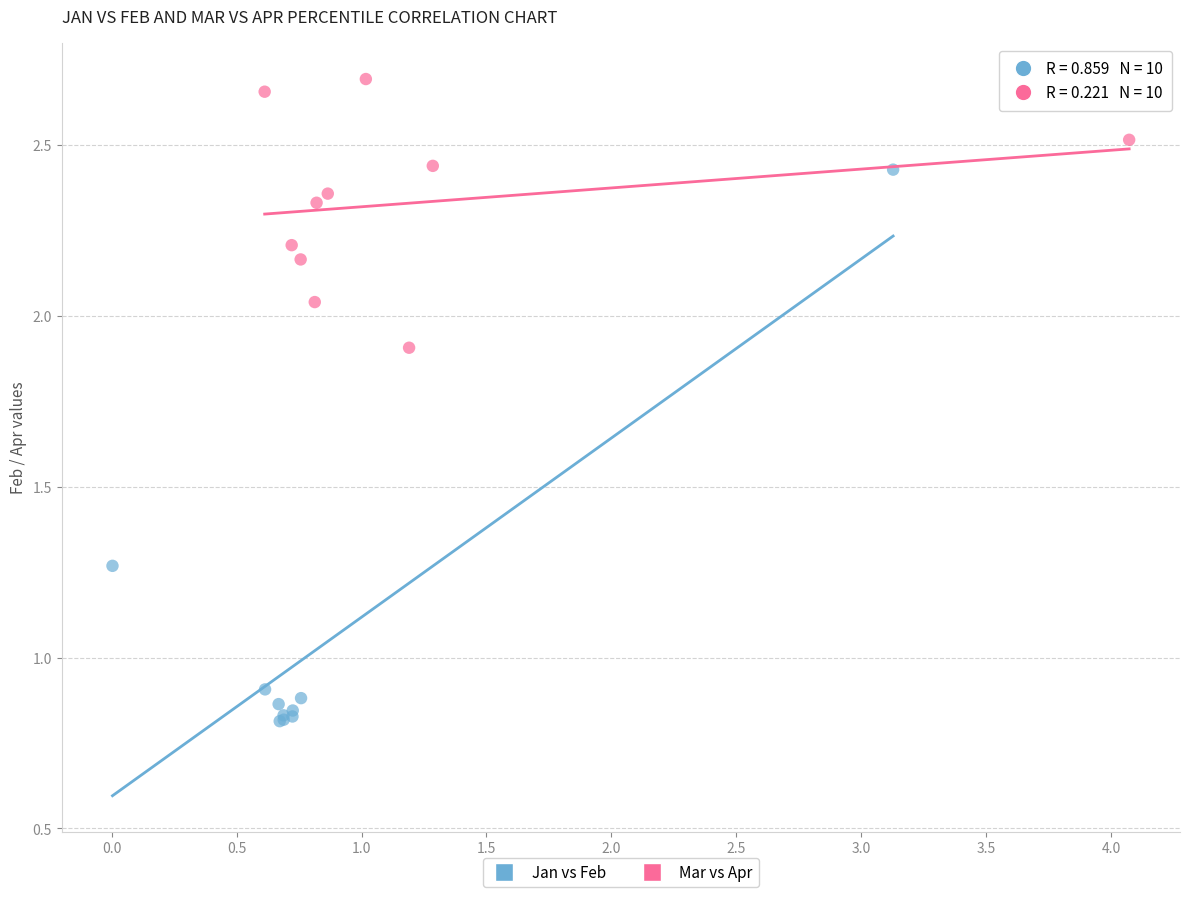

Which series has the widest spread of Y values?

Jan vs Feb